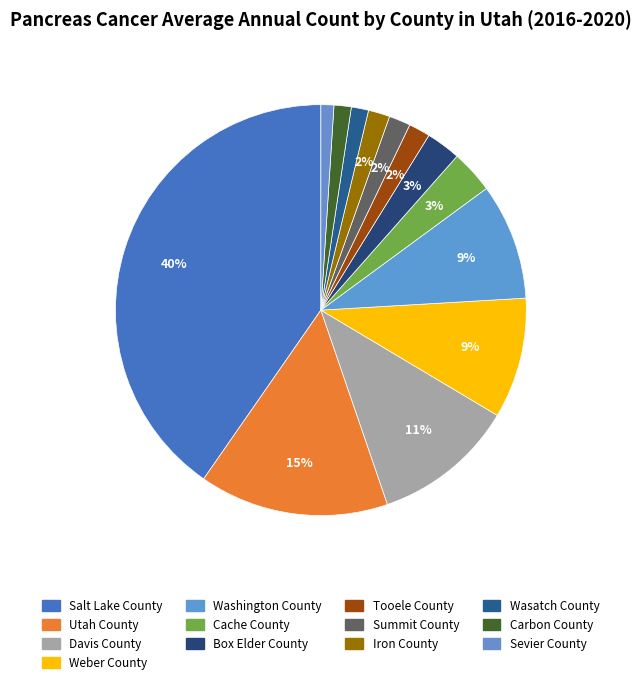

Which category has the biggest portion of the pie?

Salt Lake County